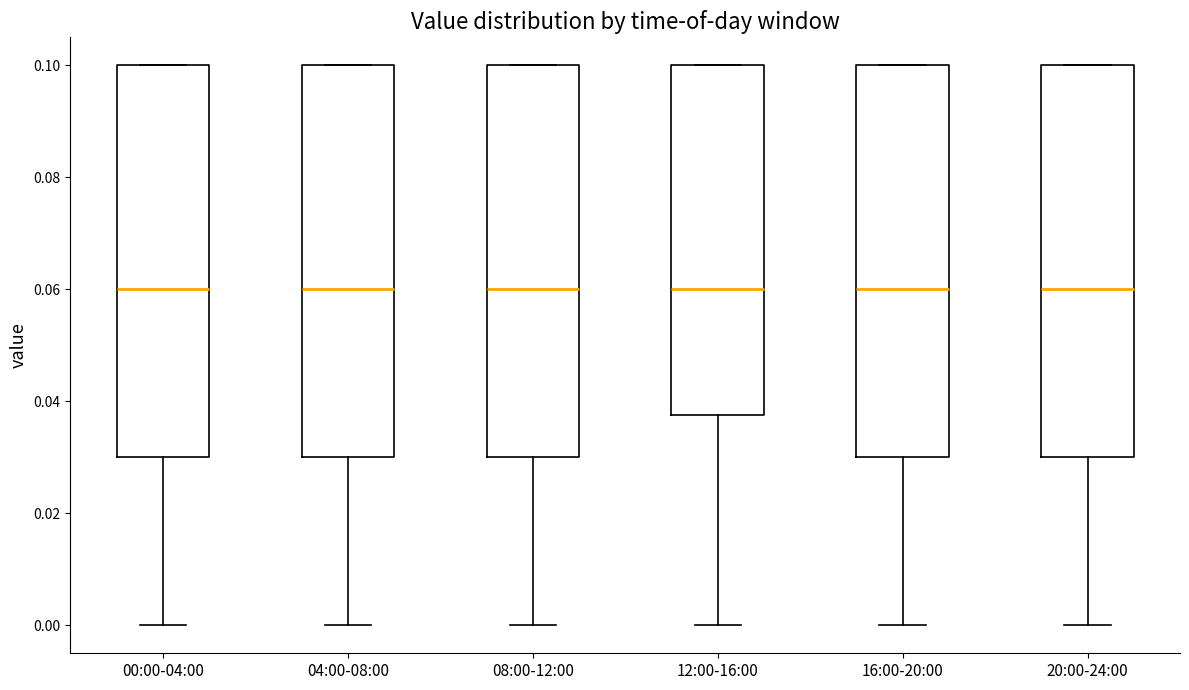

Where is the upper edge of the box for 12:00-16:00 on the y-axis? The values are not printed on the chart, so give them approximately, as read against the axis.

0.100